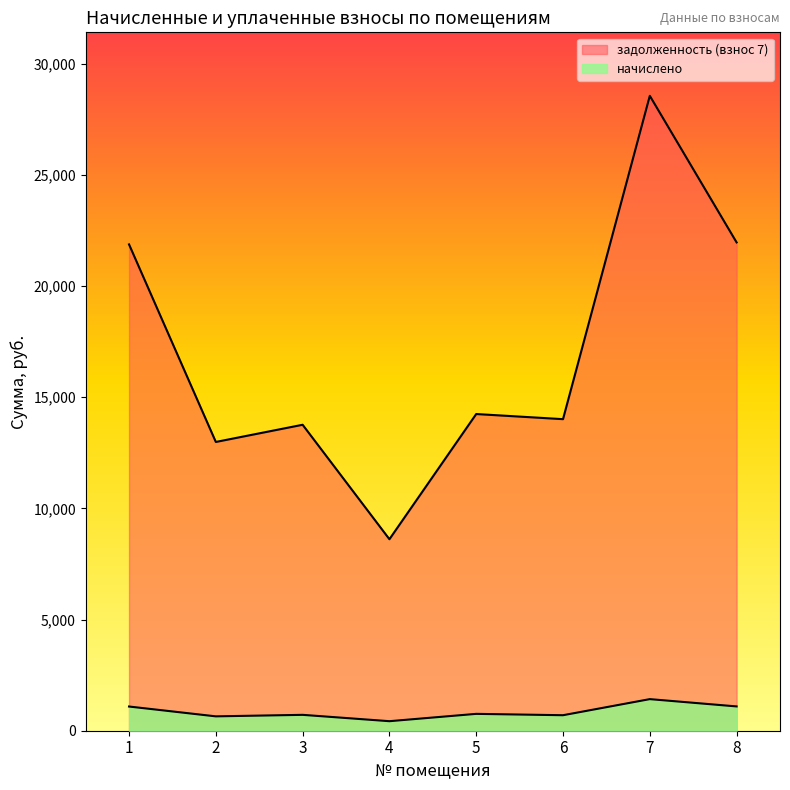

Rank the categories by задолженность (взнос 7) value from highest to lowest.

7, 8, 1, 5, 6, 3, 2, 4